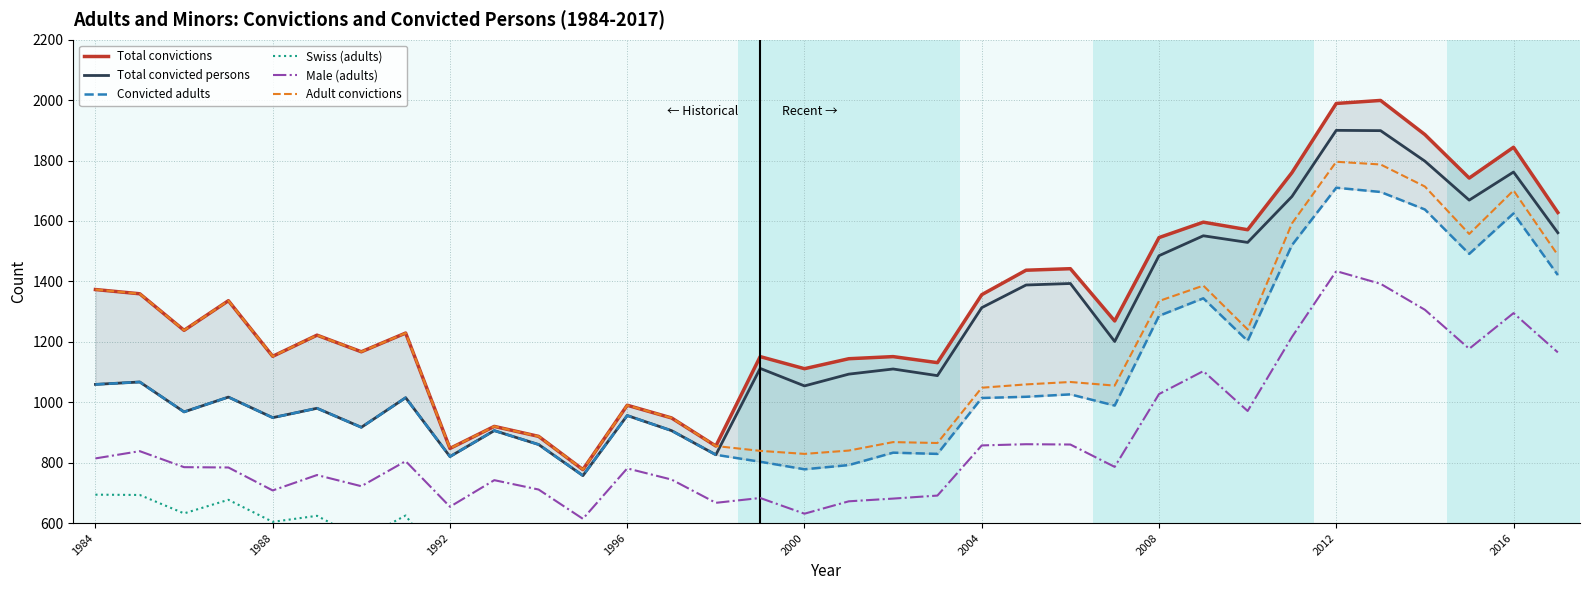

What is the highest value of the Total convicted persons series?

1900